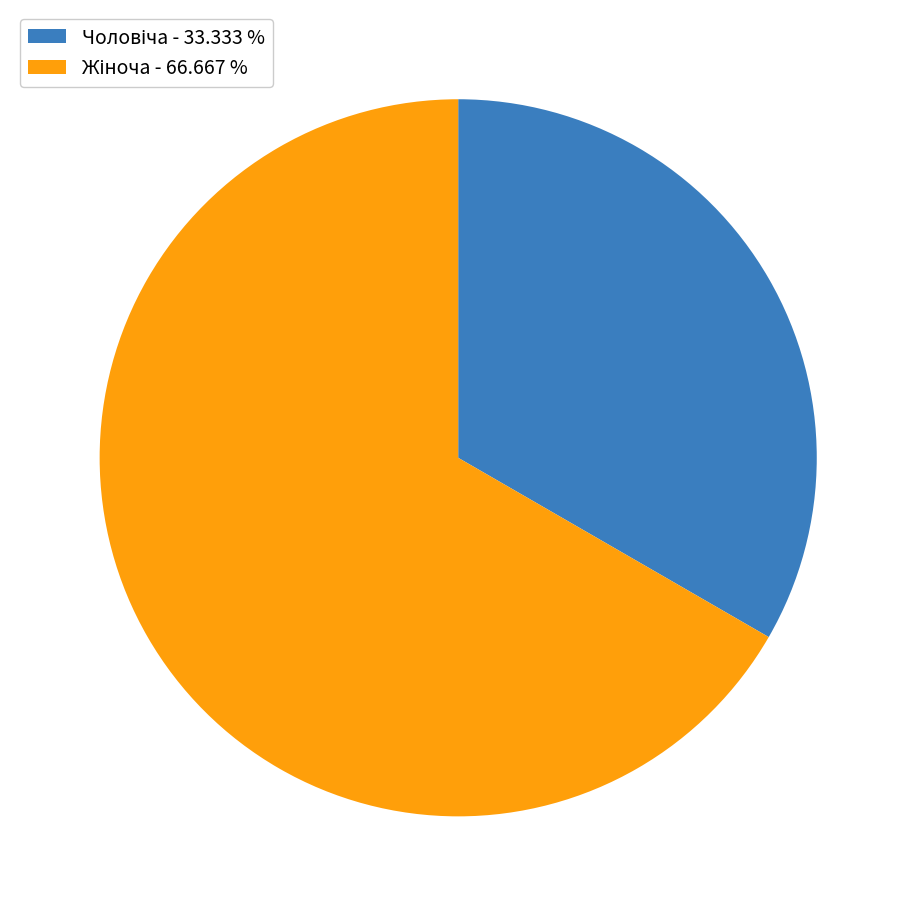

Does any single category account for the majority?

Yes